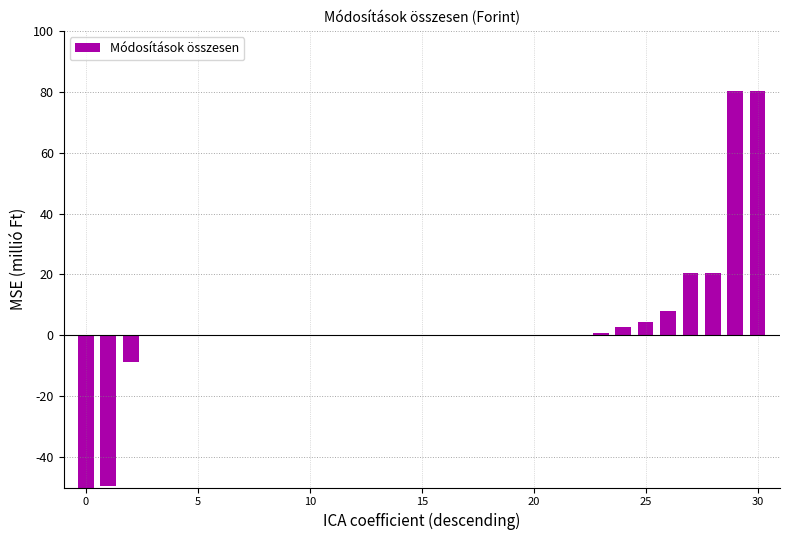

Count the number of data series in this chart.

1